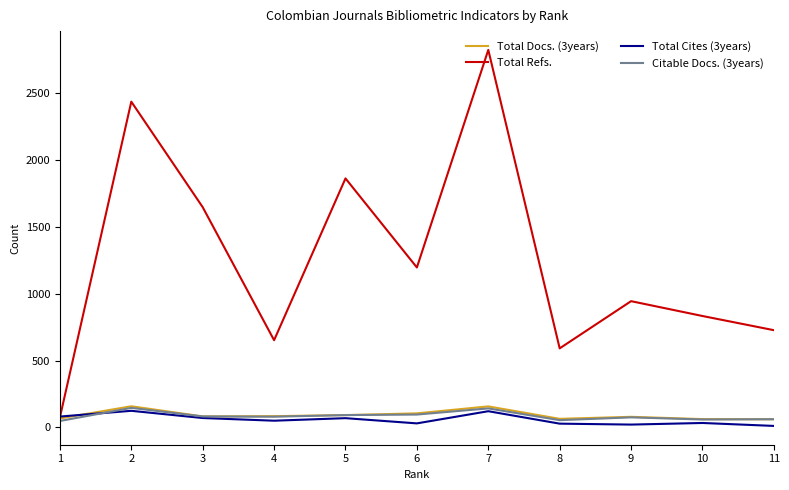

What are all the series names shown in the legend?

Total Docs. (3years), Total Refs., Total Cites (3years), Citable Docs. (3years)